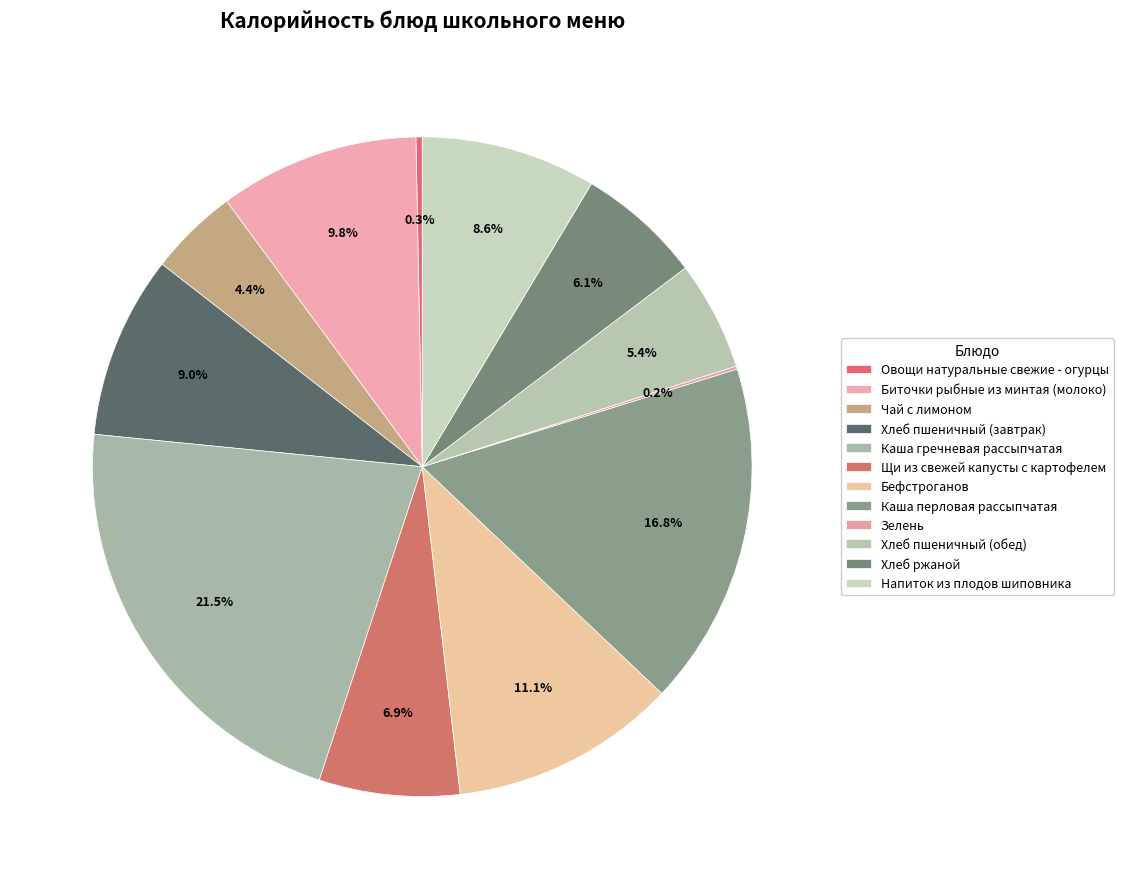

How much of the chart is everything except Каша перловая рассыпчатая?

83.2%